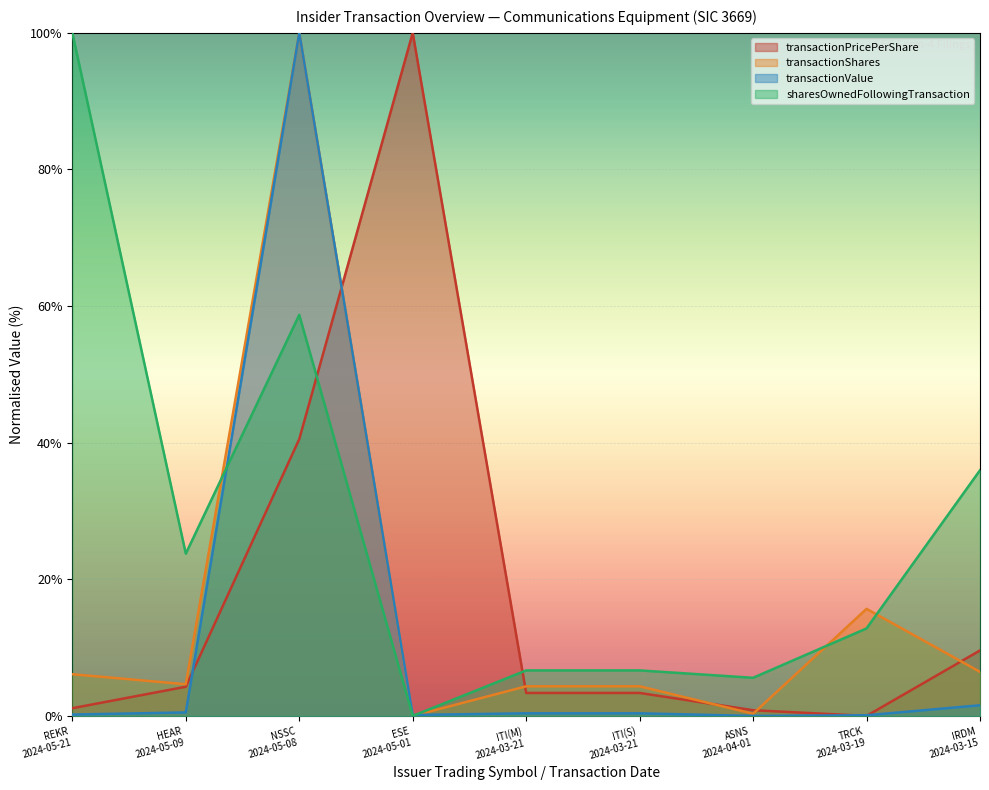

Which series has the largest total across all categories?

sharesOwnedFollowingTransaction